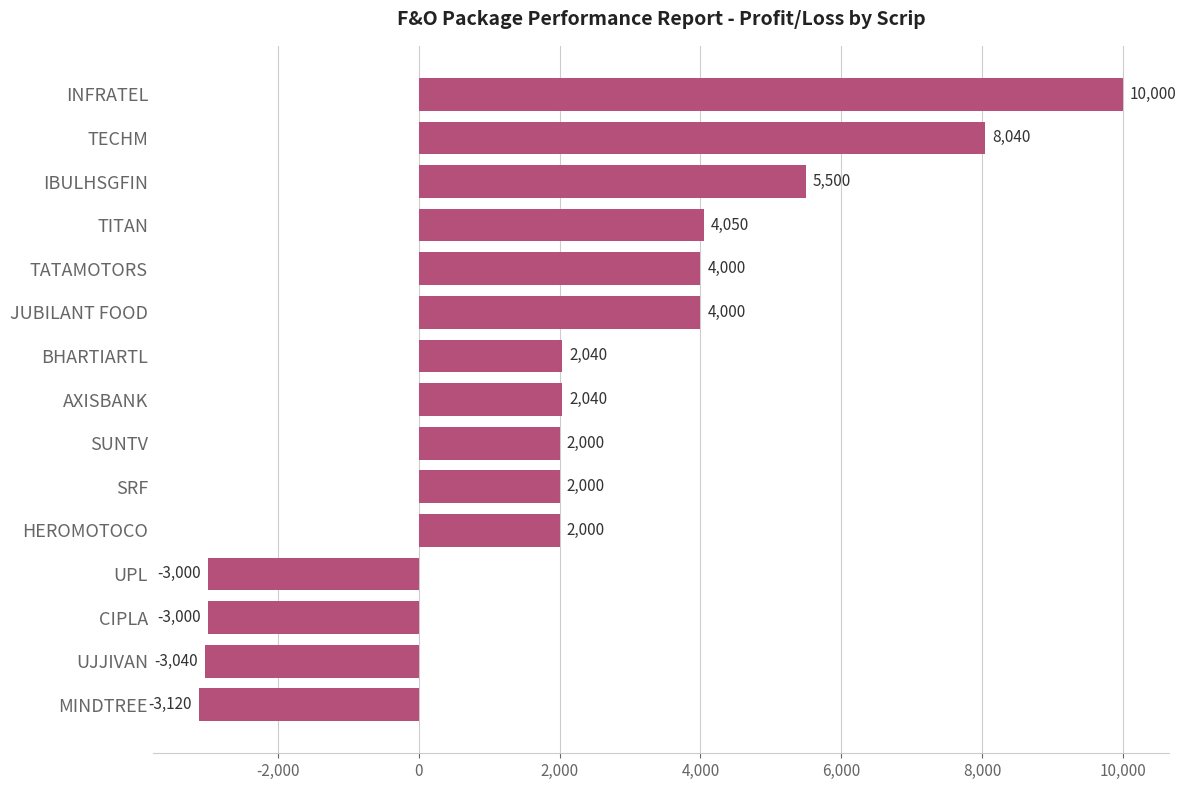

How many categories are shown in the chart?

15